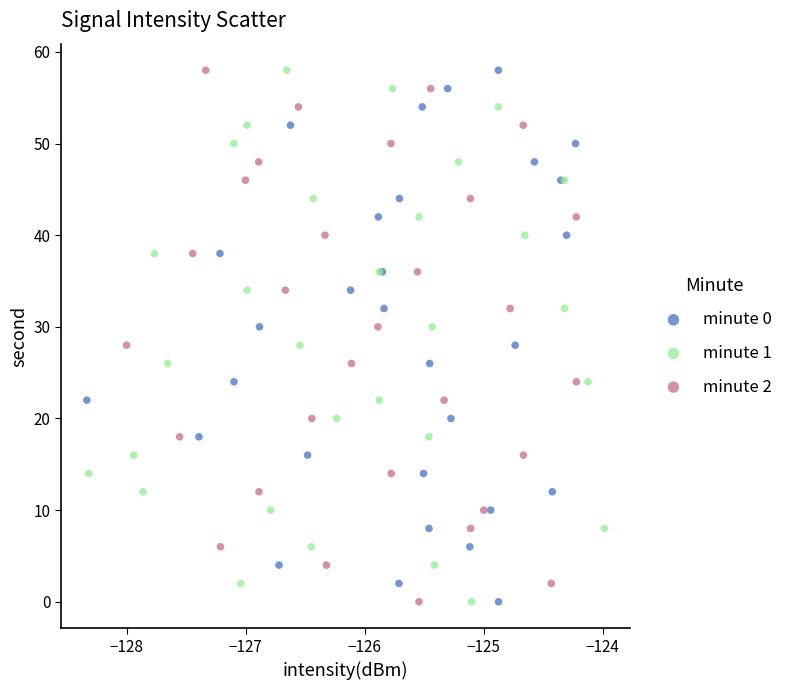

What are all the series names shown in the legend?

minute 0, minute 1, minute 2